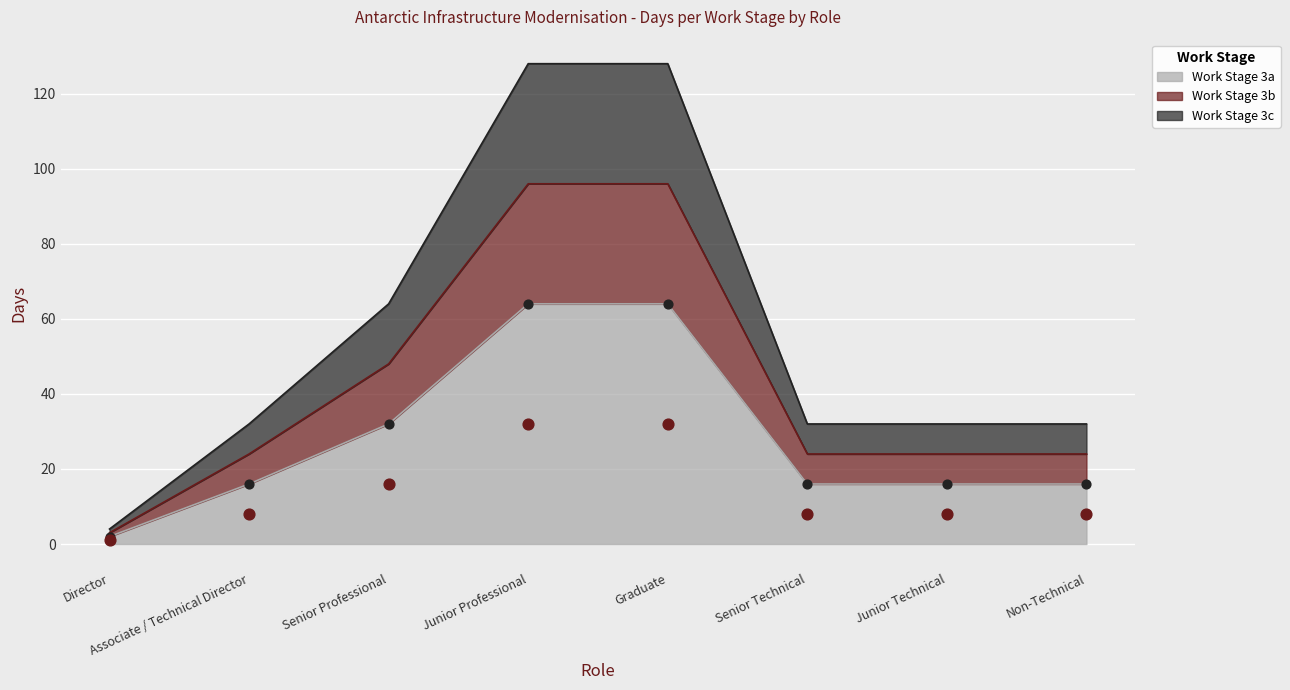

Which series reaches the maximum Y coordinate?

Work Stage 3c